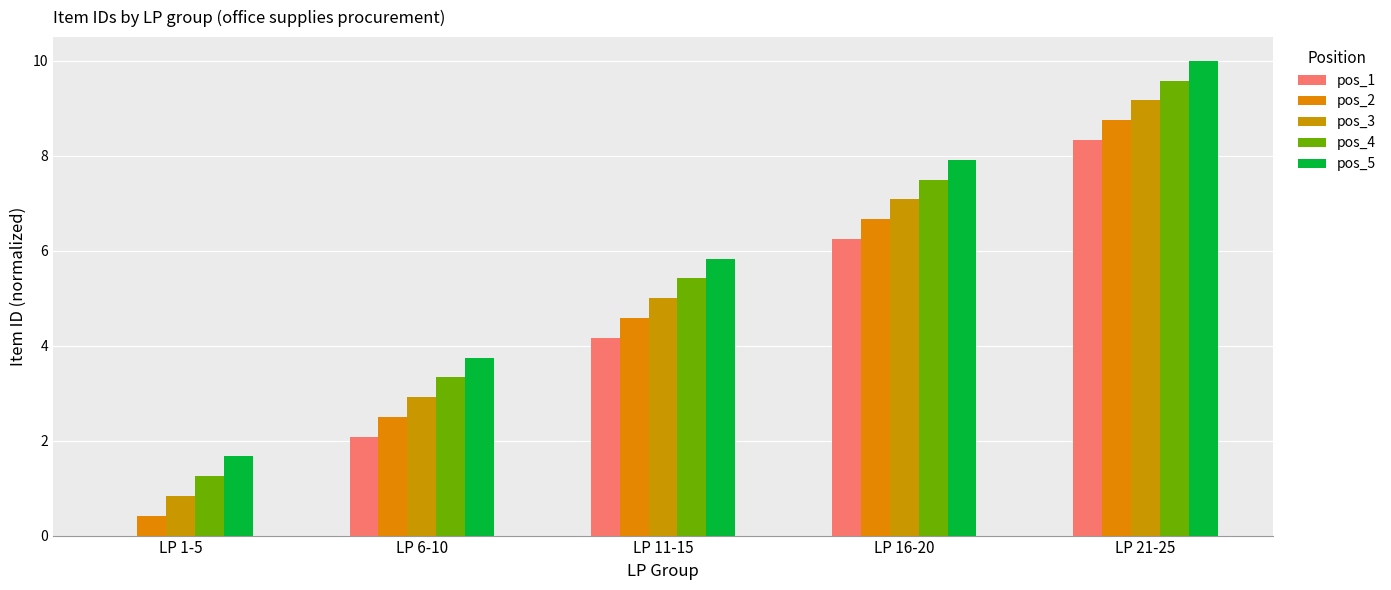

The value of pos_3 at LP 6-10 is 2.9. True or false?

True